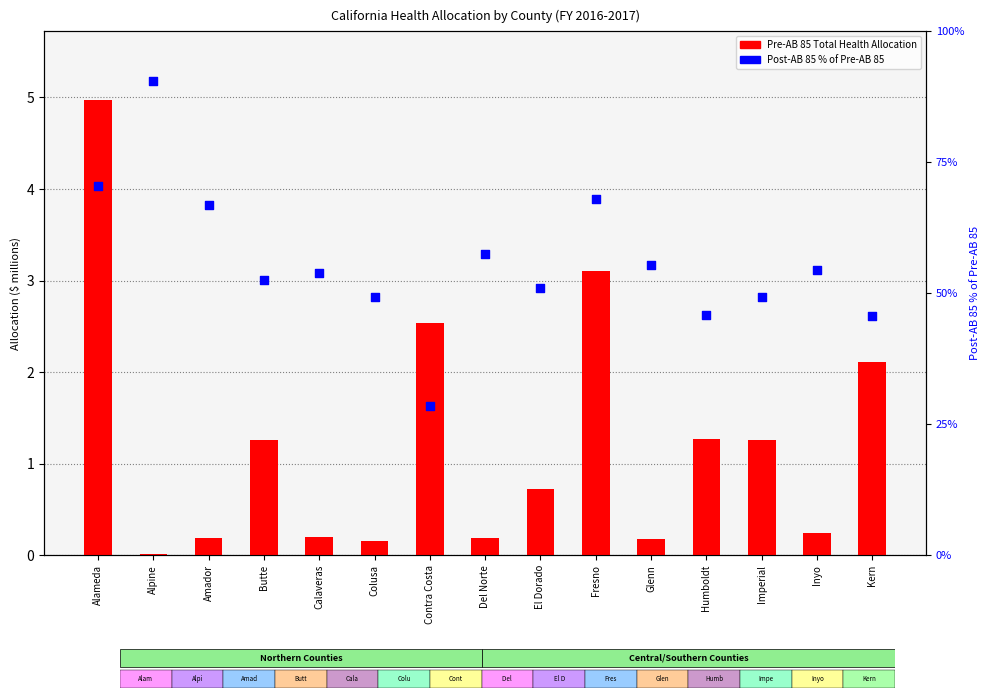

Which series reaches the maximum Y coordinate?

Post-AB 85 % of Pre-AB 85